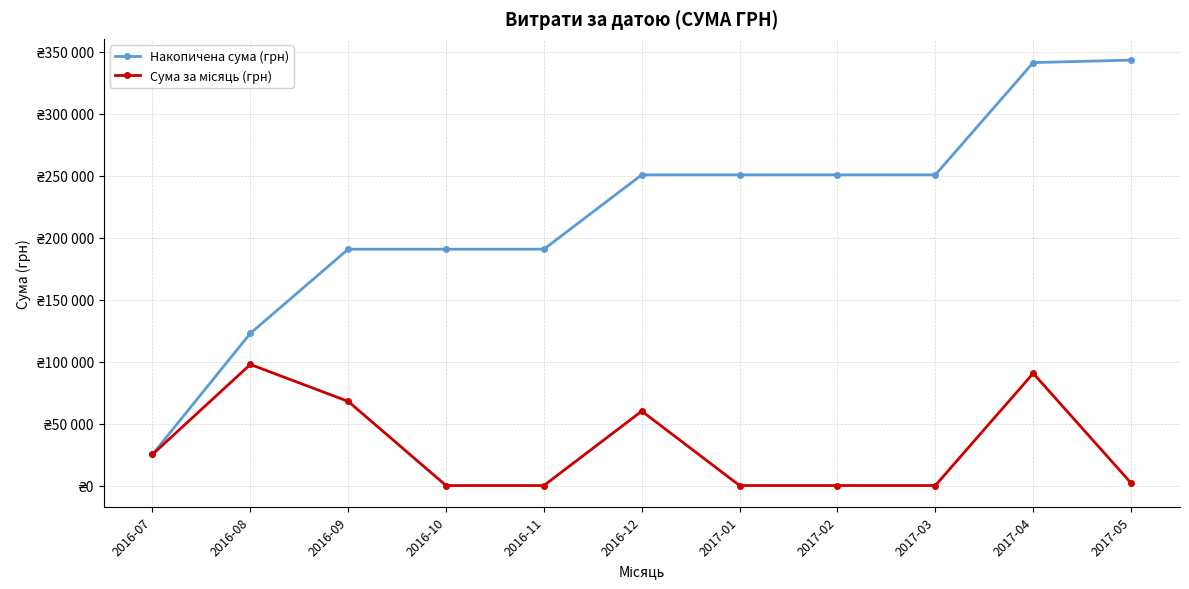

Does the chart have visible grid lines?

Yes